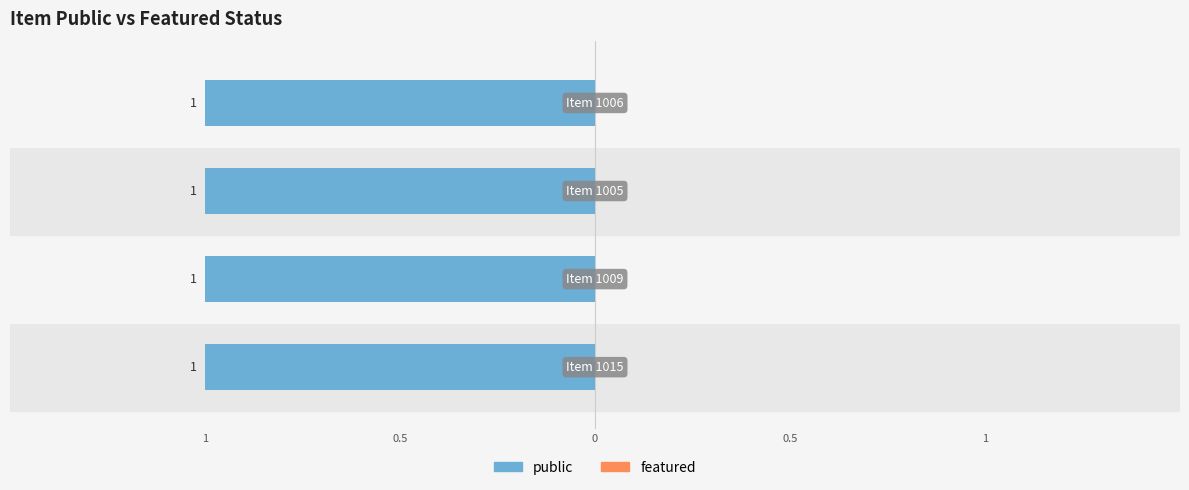

At 1006, list the series in order from smallest to largest.

featured, public